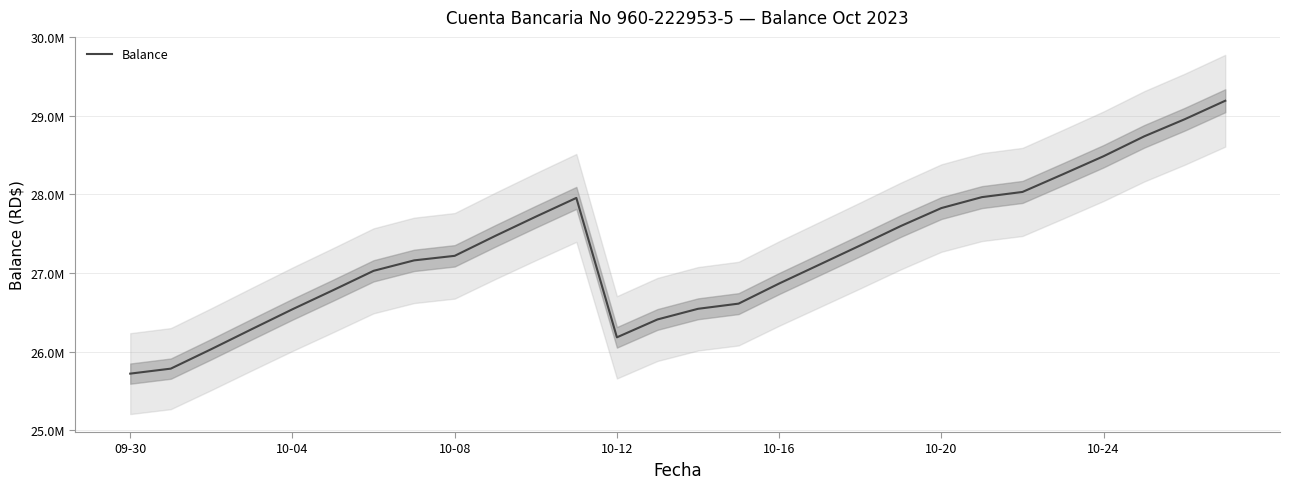

Reading left to right, transcribe all the data shown in this chart.

25720469.2	25783889.2	26031949.2	26286844.2	26539039.2	26781139.2	27027964.2	27160999.2	27218749.2	27471989.2	27716864.2	27955499.2	26182125.9	26409495.9	26544995.9	26610740.9	26866505.9	27108360.9	27351000.9	27597975.9	27826215.9	27965460.9	28031385.9	28256910.9	28485870.9	28738200.9	28956165.9	29191395.9